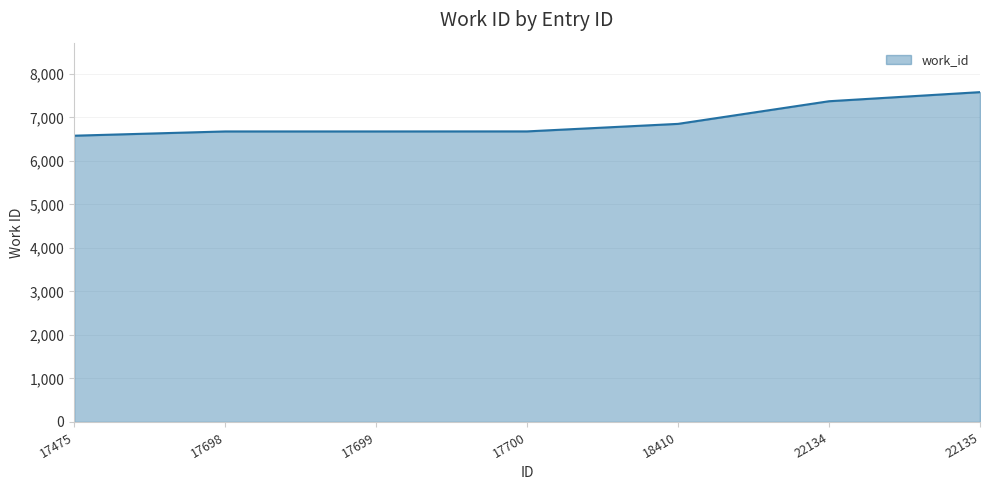

What is the ratio of the value at 18410 to the value at 22134?

0.9